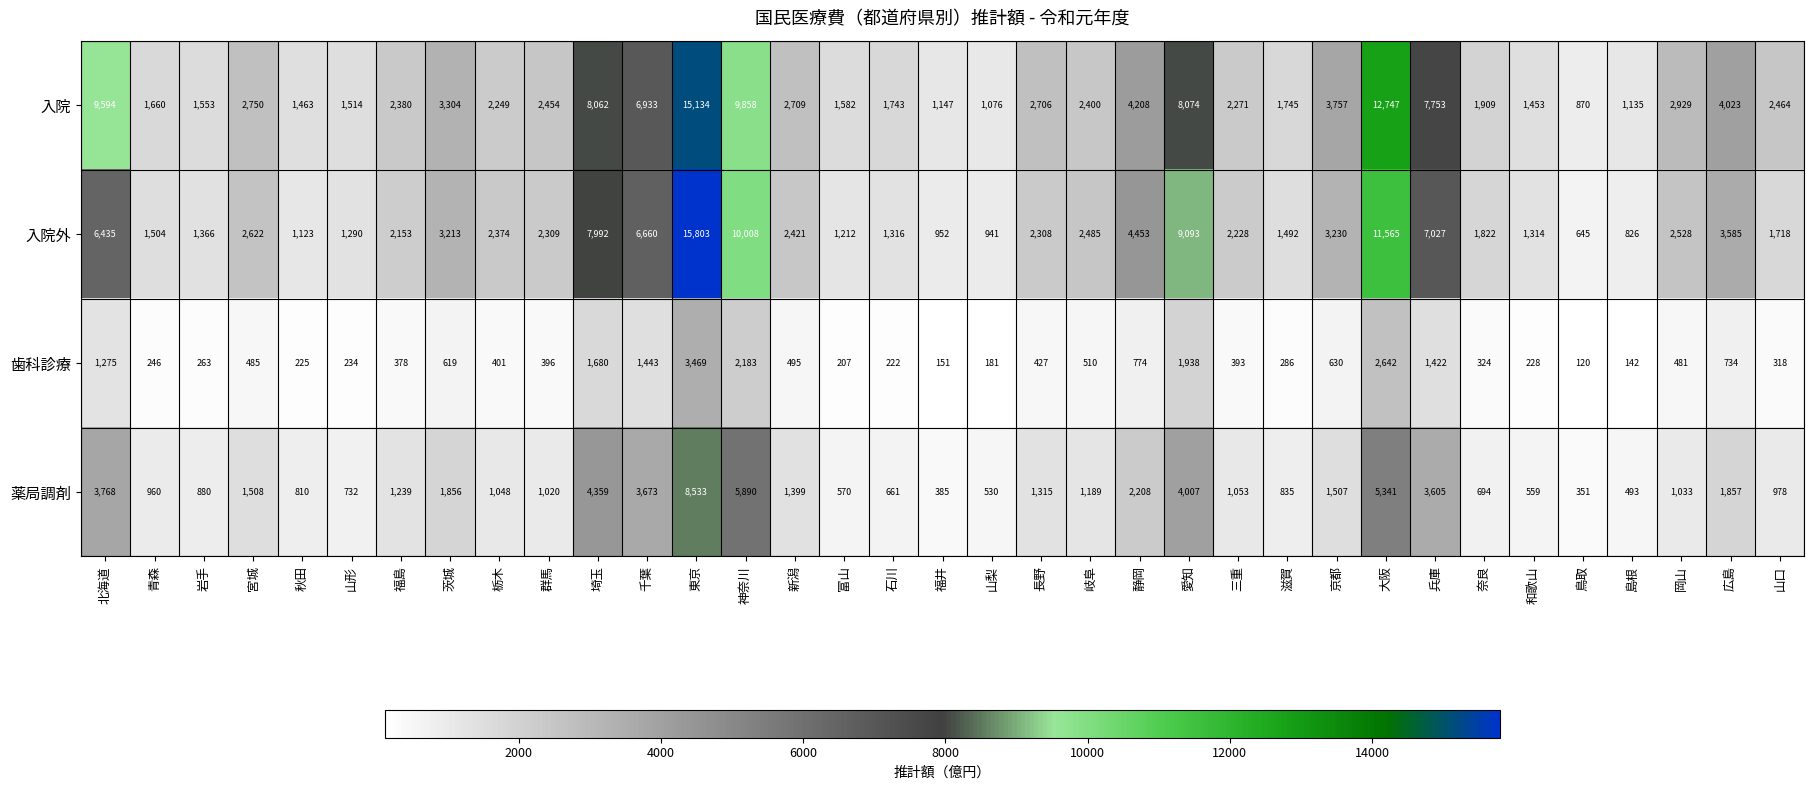

What is the difference between the second highest and minimum values in the 入院 series?

11877